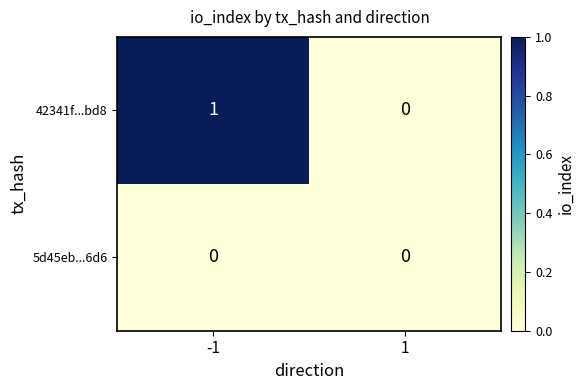

Which series has the largest total across all categories?

42341f...bd8